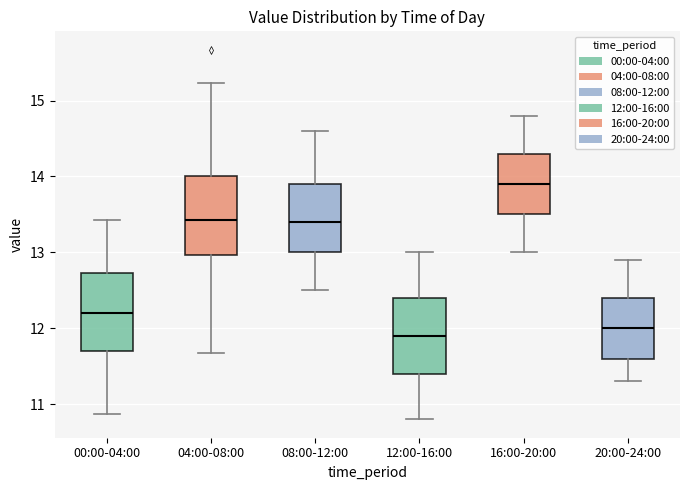

Which box's median line is the highest?

16:00-20:00